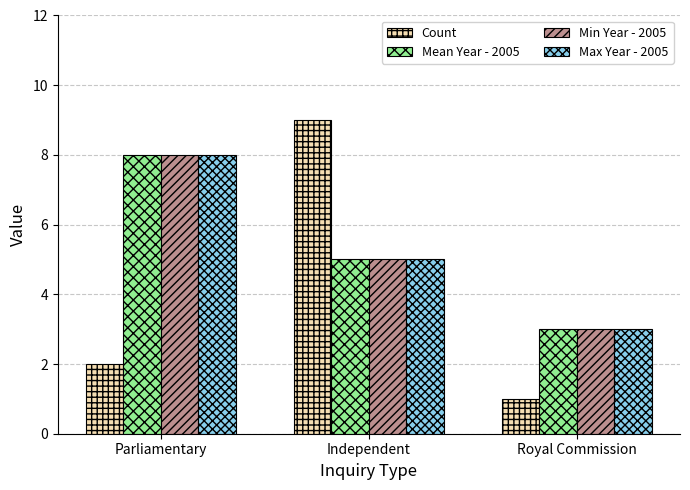

What value does the Max Year - 2005 series have at Independent?

5